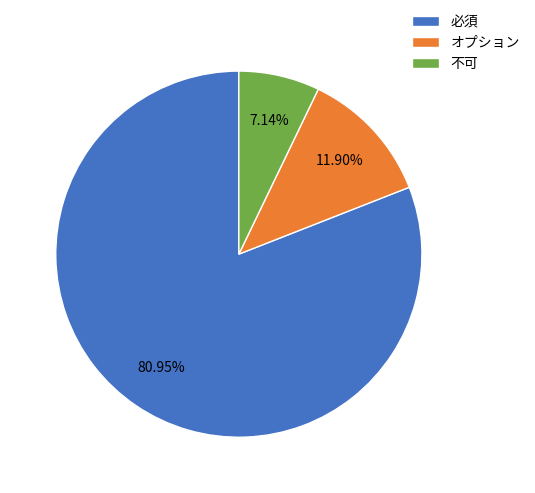

What is the majority slice?

必須